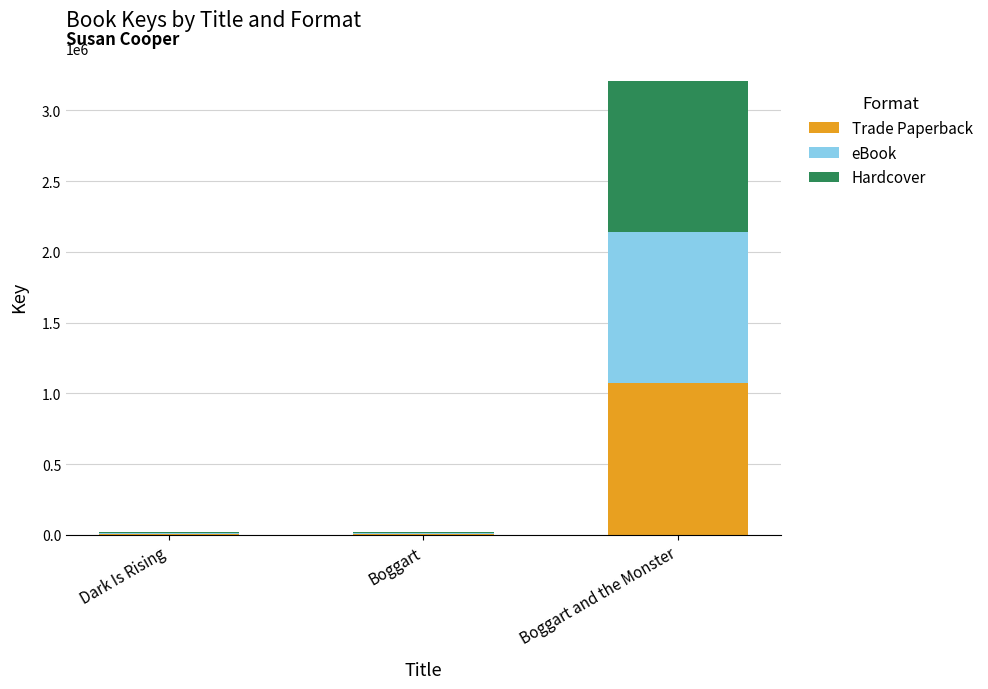

What is the highest value of the Trade Paperback series?

1070177